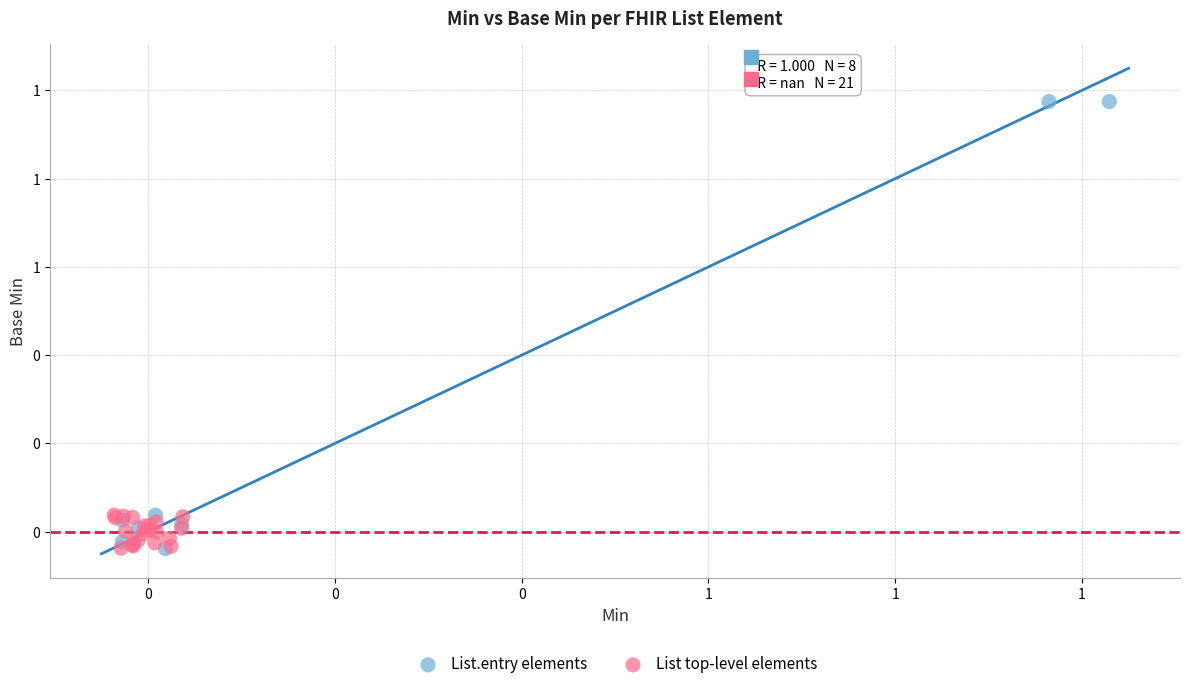

Which series contains the highest Y value?

List.entry elements